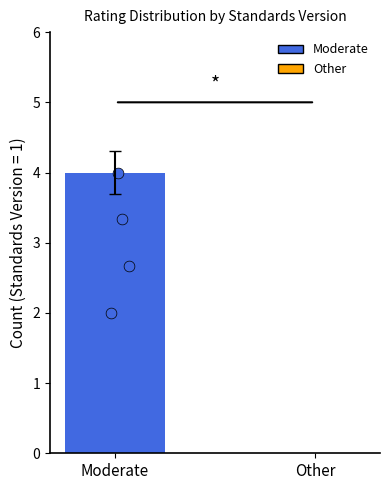

What is the change in value from Moderate to Other?

-4